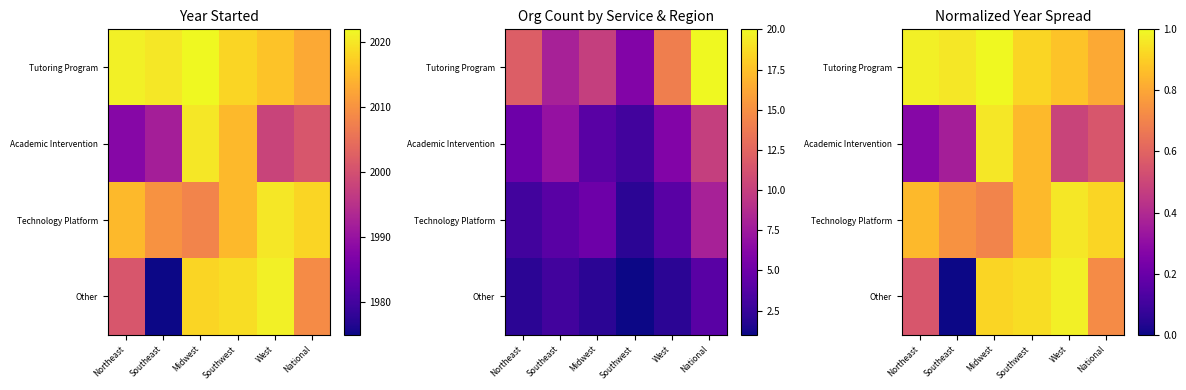

Is the value of Tutoring Program at Northeast greater than the value of Academic Intervention at West?

Yes